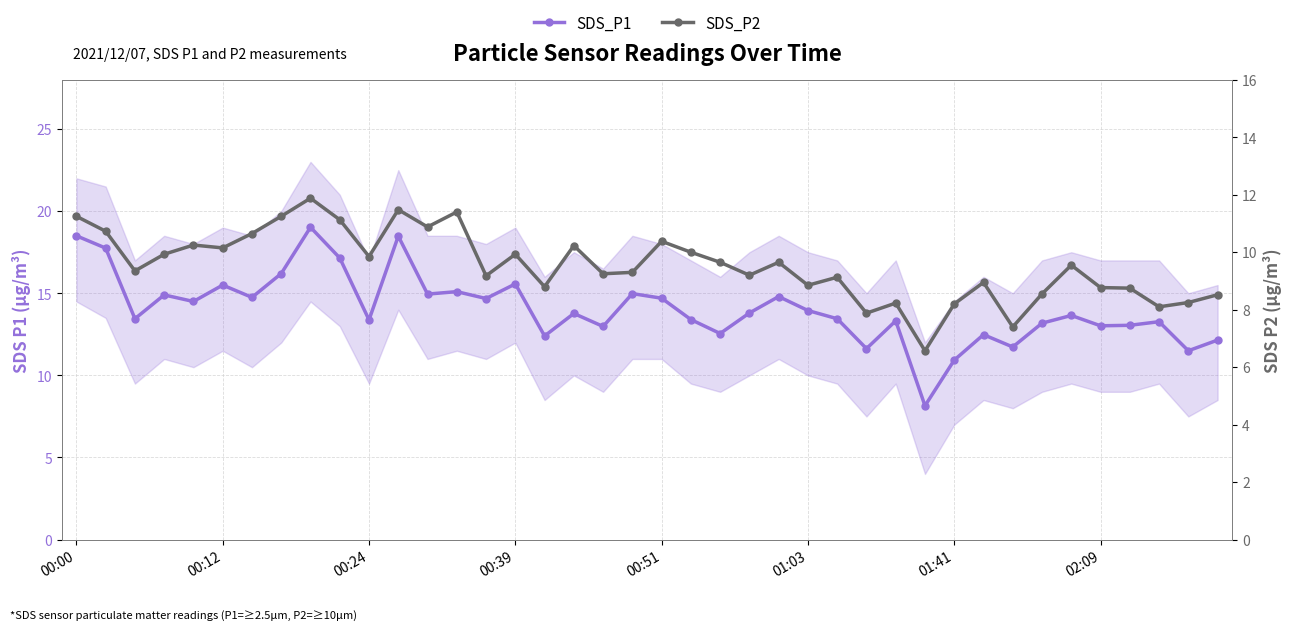

What is the difference between the highest and lowest values at 14?

5.5